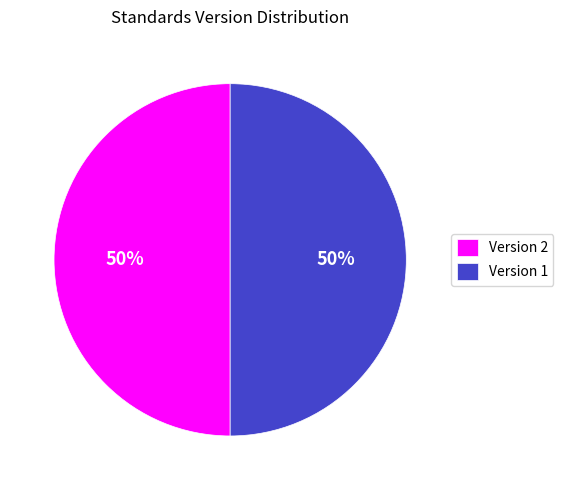

Do Version 2 and Version 1 together represent more than half of the pie?

Yes